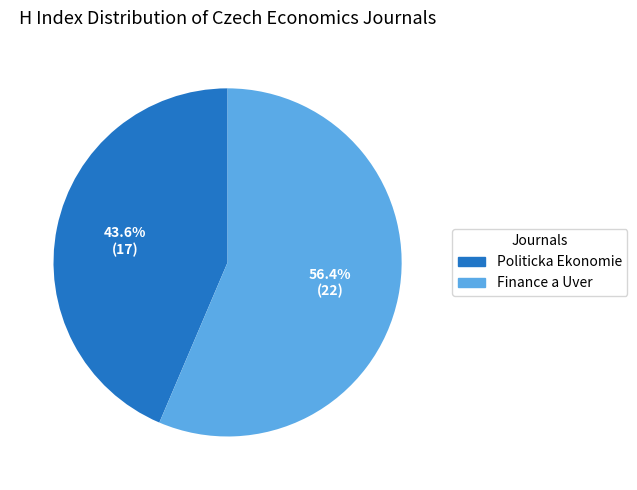

Is there a majority slice in this chart?

Yes